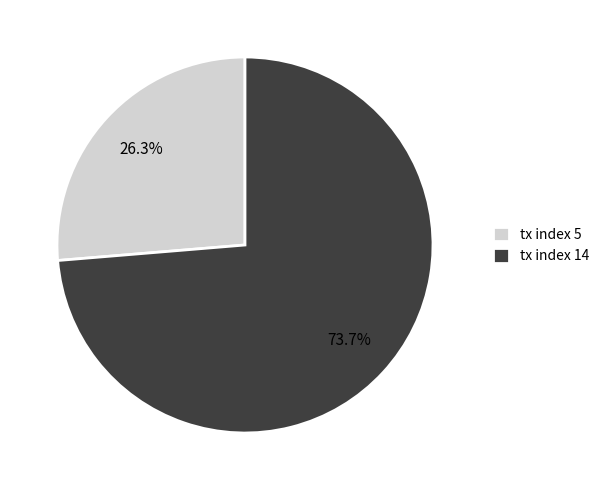

To the nearest percent, what is the combined percentage of tx index 5 and tx index 14?

100%